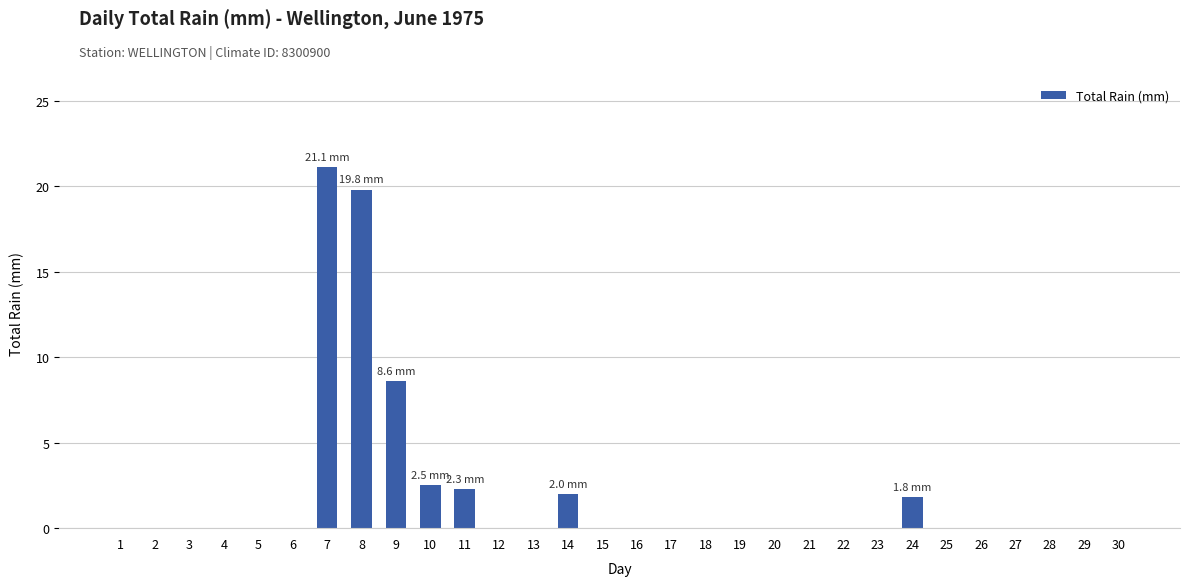

At which label is the value closest to 10?

9